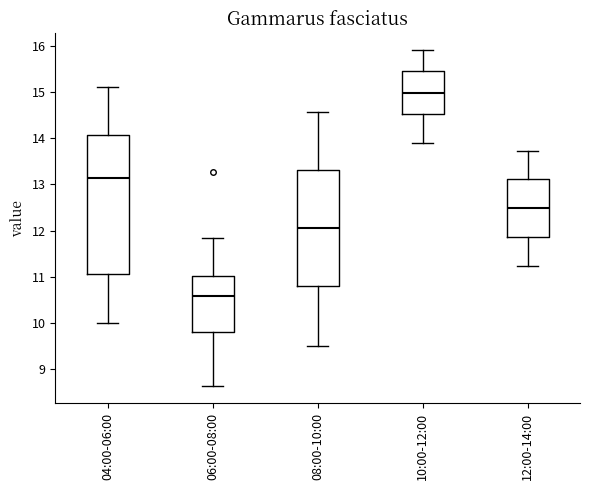

Which box's median line is the lowest?

06:00-08:00